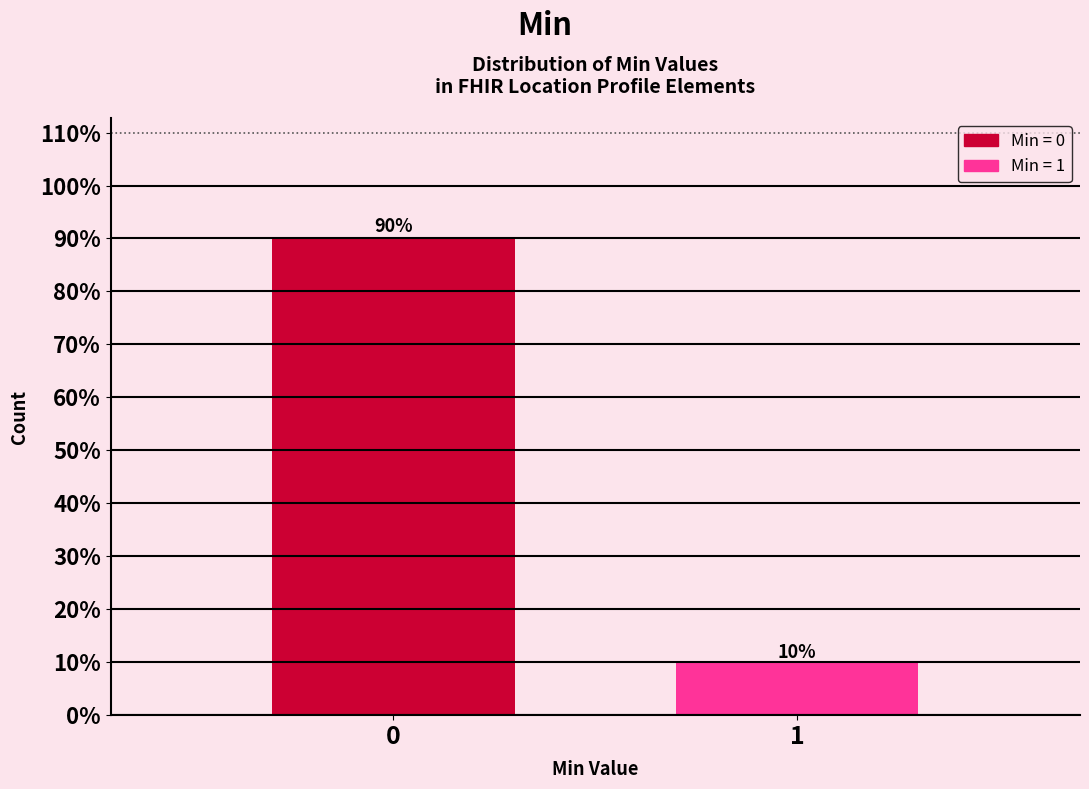

What is the greatest value displayed?

90.2